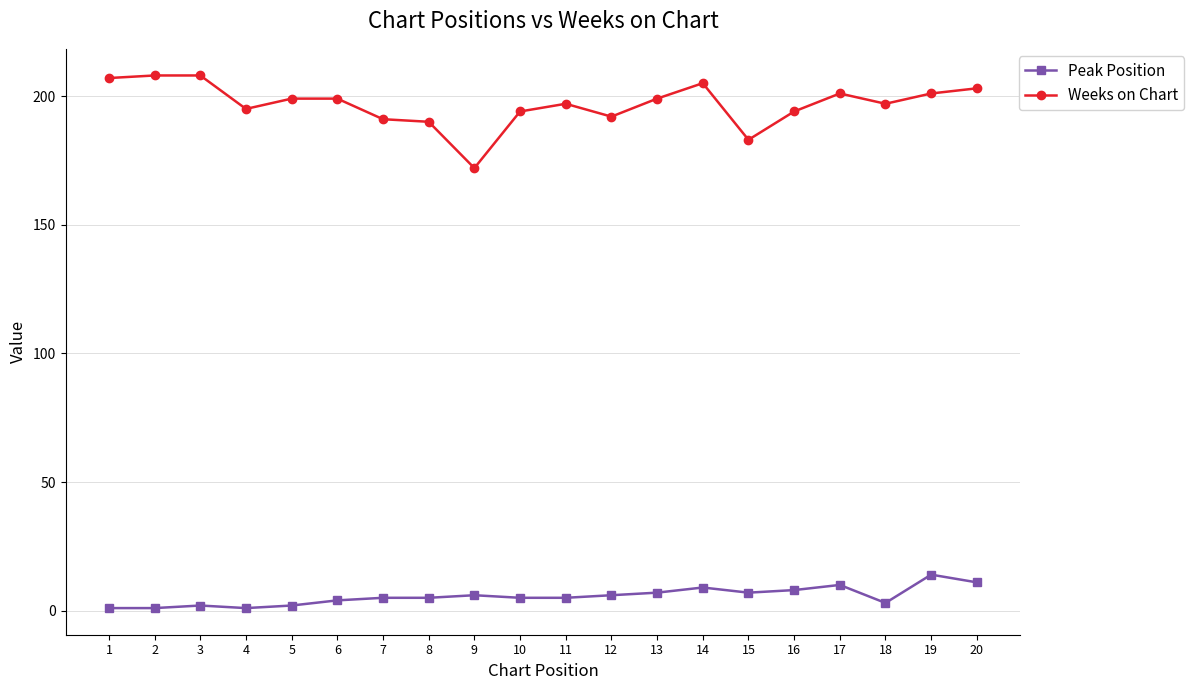

What is the value of the Weeks on Chart point at the 20th from the left?

203